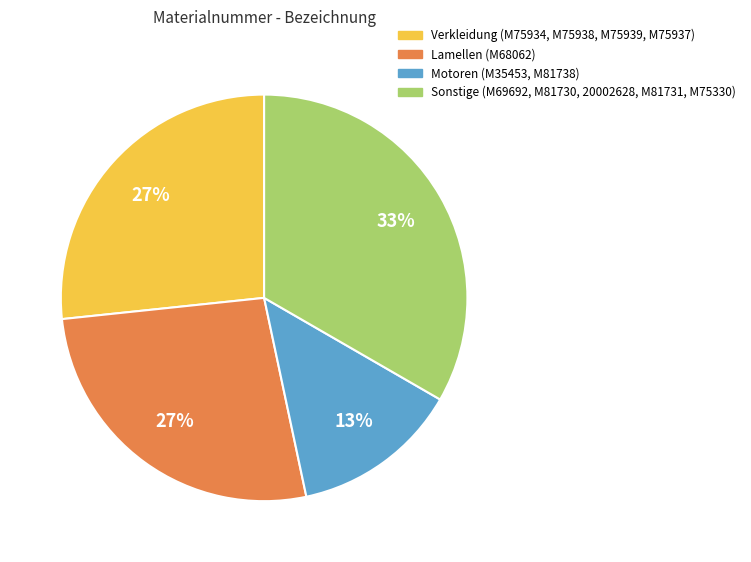

How many slices are in this pie chart?

4